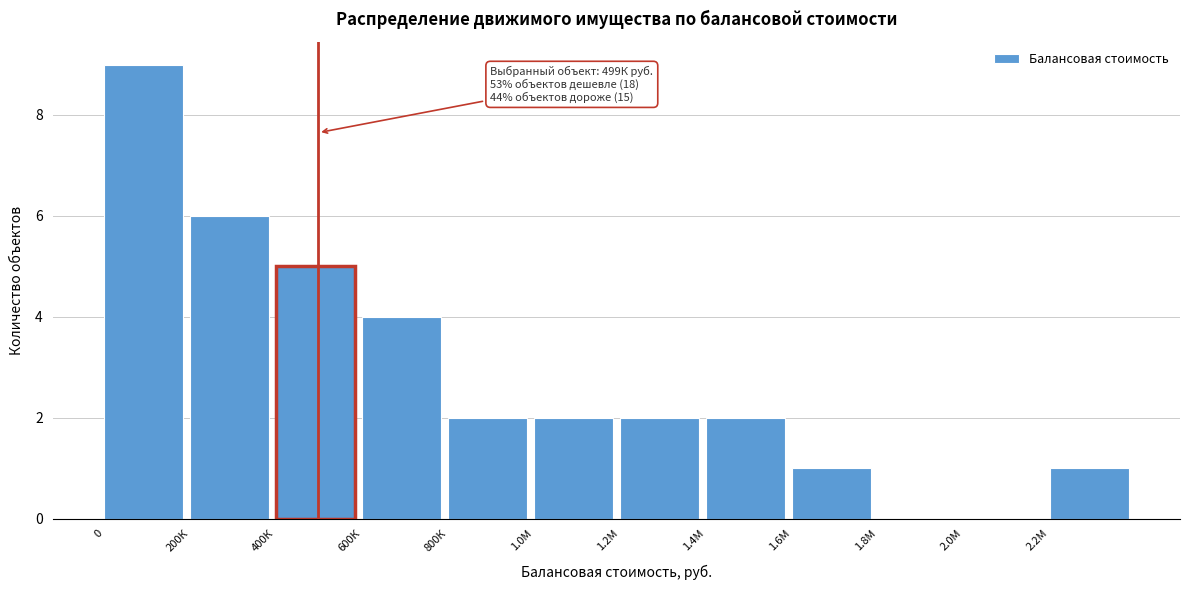

Reading left to right, what are all the values shown in this chart?

0=9	200К=6	400К=5	600К=4	800К=2	1.0М=2	1.2М=2	1.4М=2	1.6М=1	1.8М=0	2.0М=0	2.2М=1